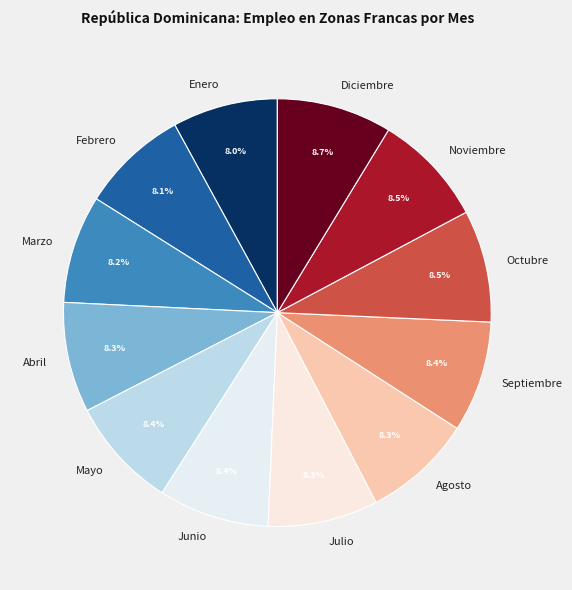

Is Octubre the majority of the pie?

No